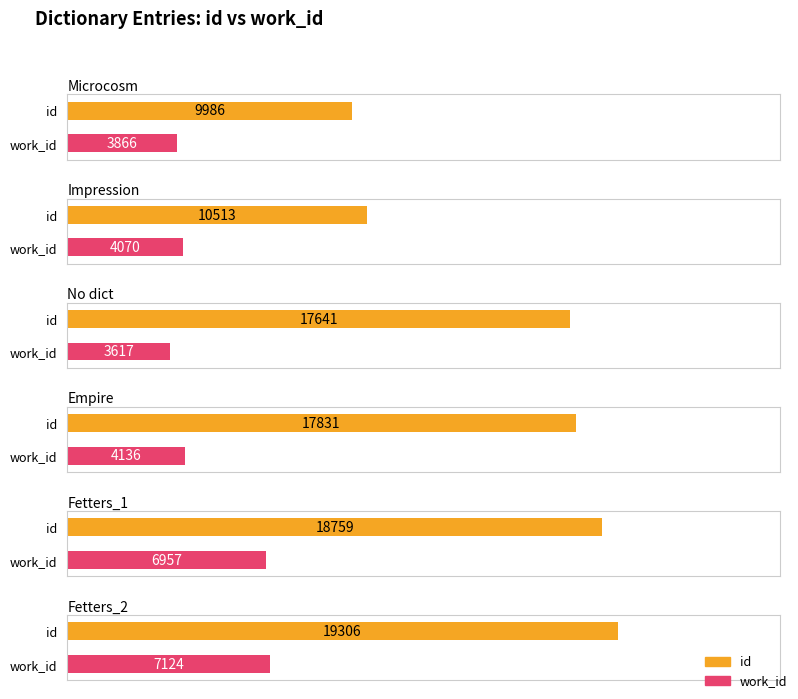

What are all the series names shown in the legend?

id, work_id